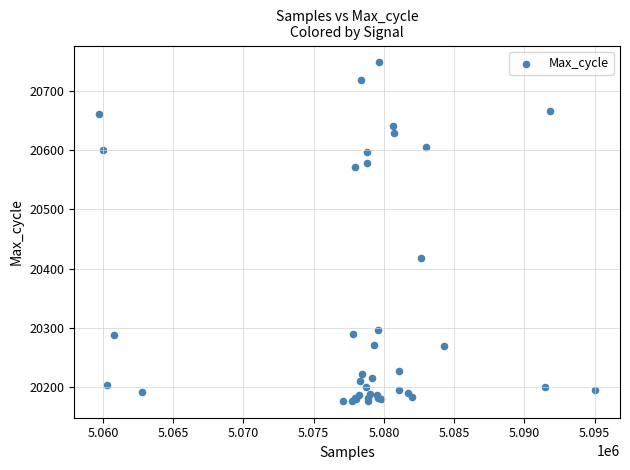

What Y value in the scatter plot is closest to 20462?

20417